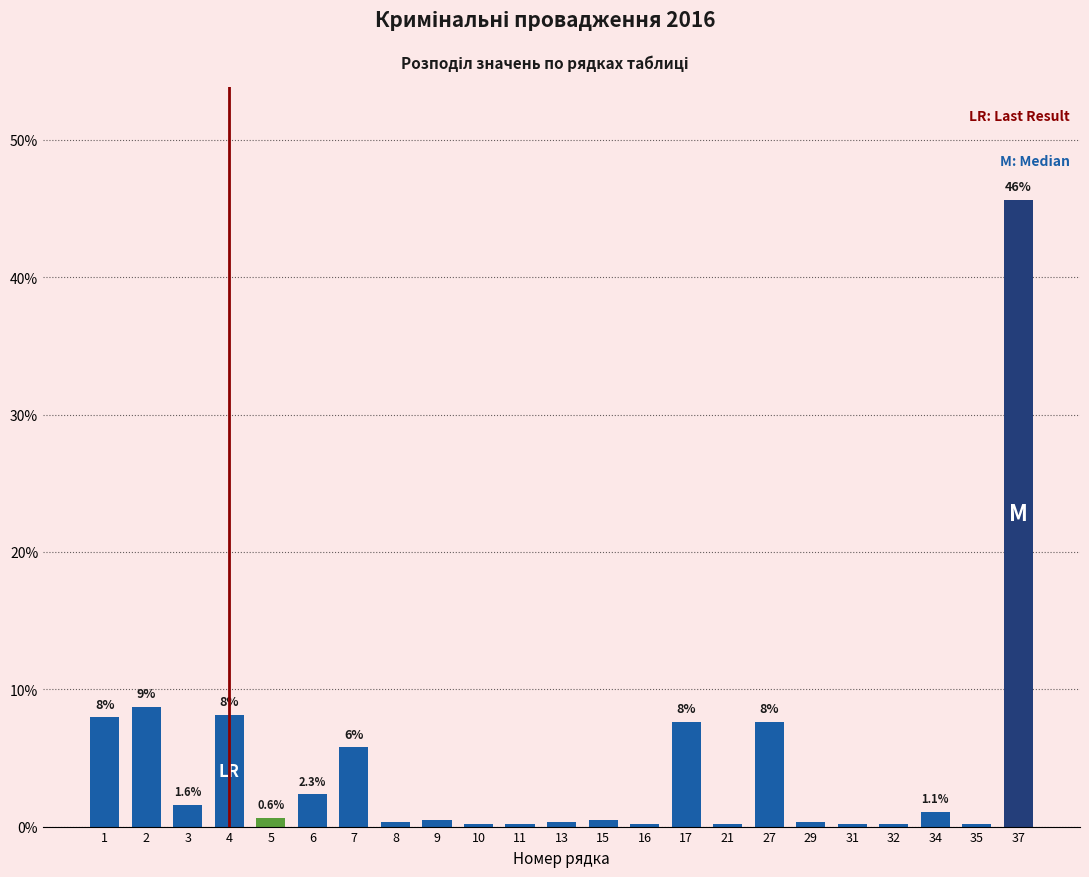

The value at 17 is 2.4. True or false?

False